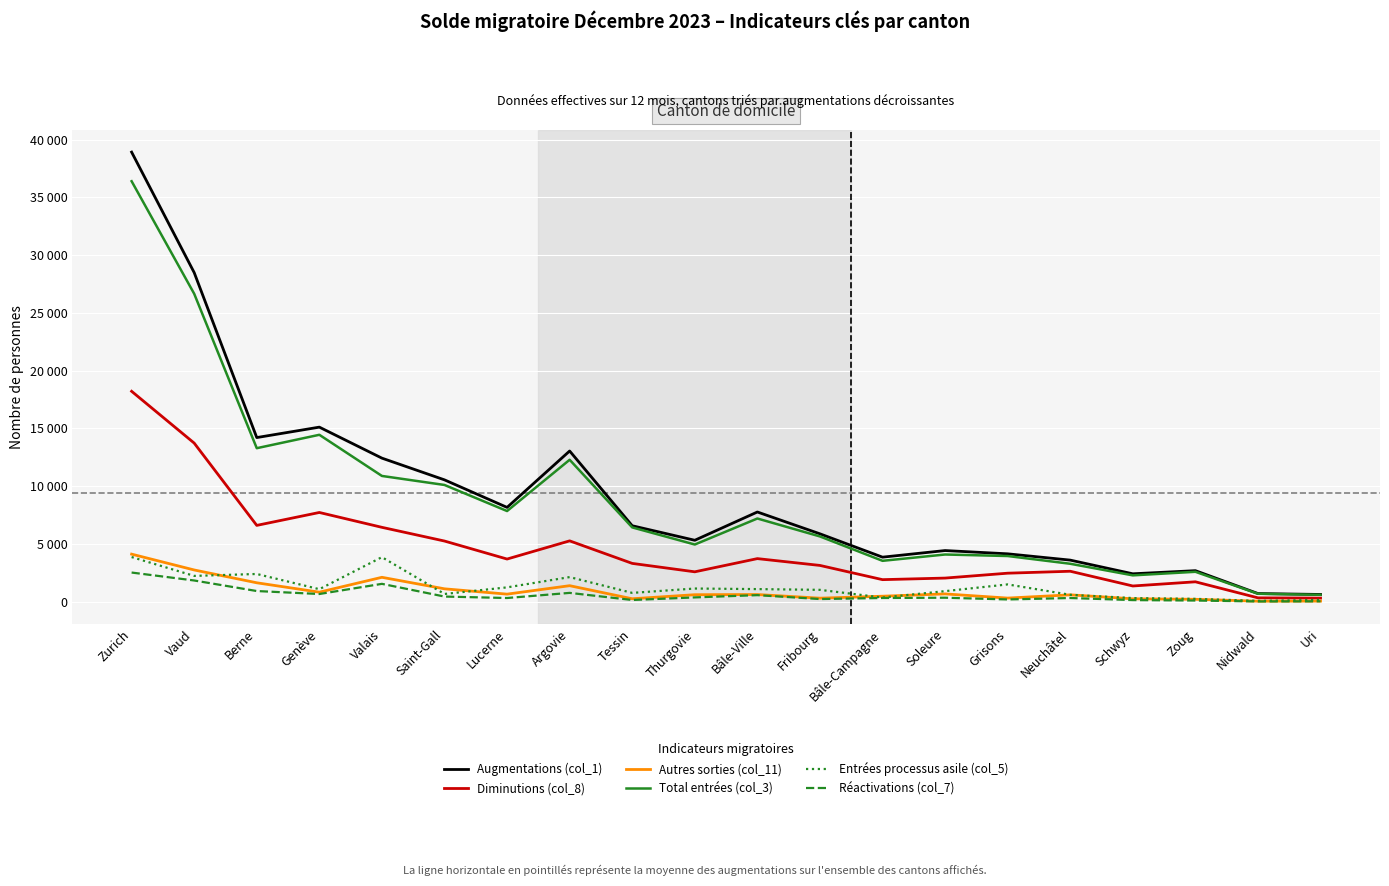

Where does the Autres sorties (col_11) series first go above 617?

Zurich